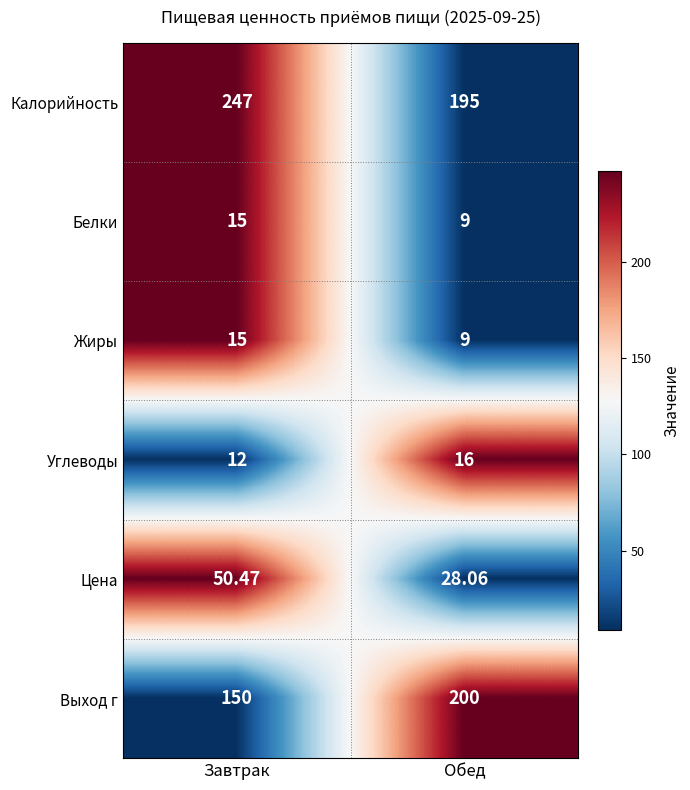

Which series has the widest spread of values?

Калорийность